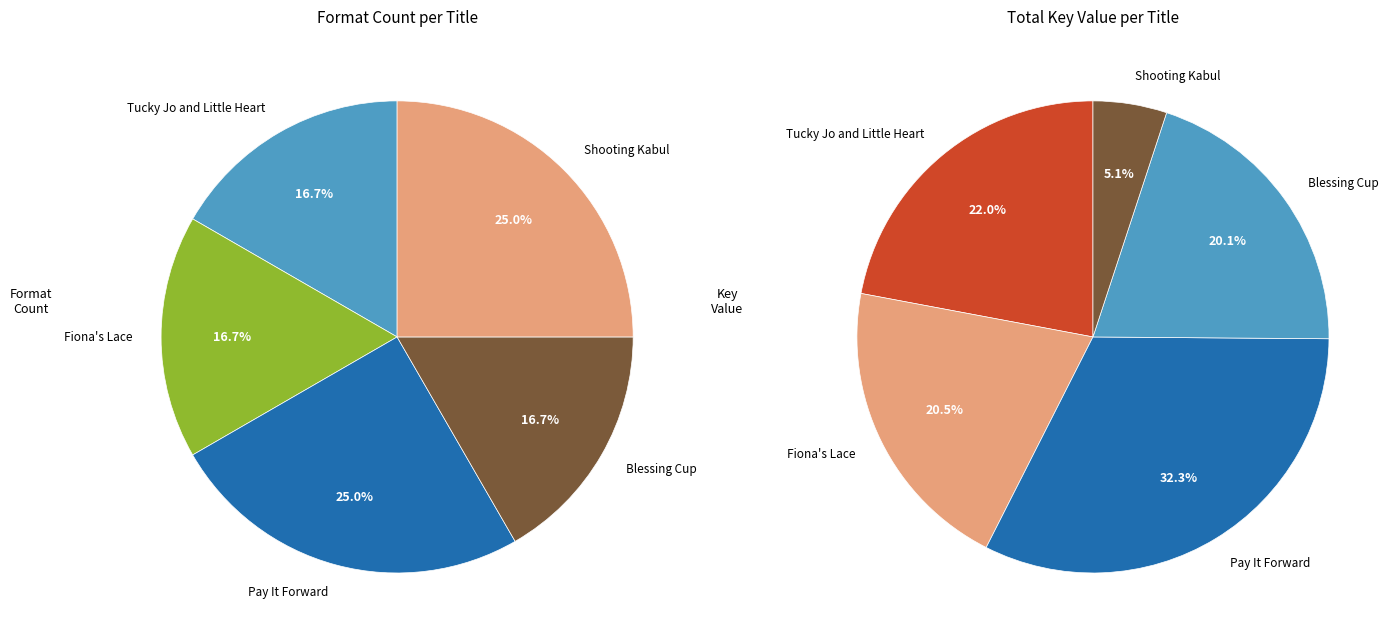

To the nearest percent, what is the average slice percentage?

20%